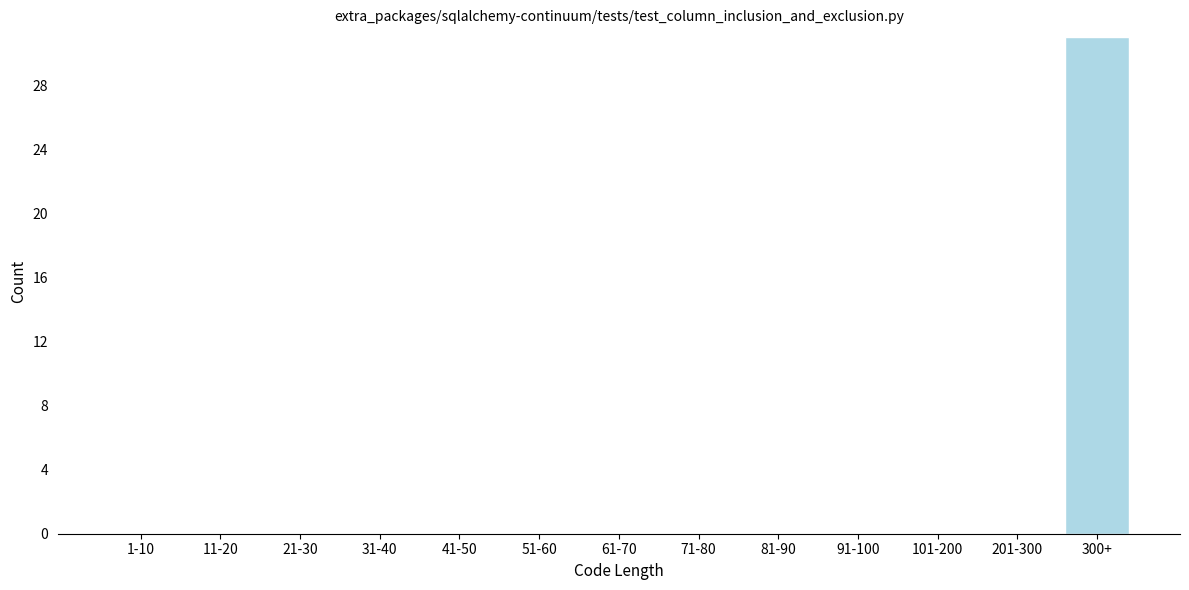

Reading left to right, transcribe all the data shown in this chart.

1-10=0	11-20=0	21-30=0	31-40=0	41-50=0	51-60=0	61-70=0	71-80=0	81-90=0	91-100=0	101-200=0	201-300=0	300+=31